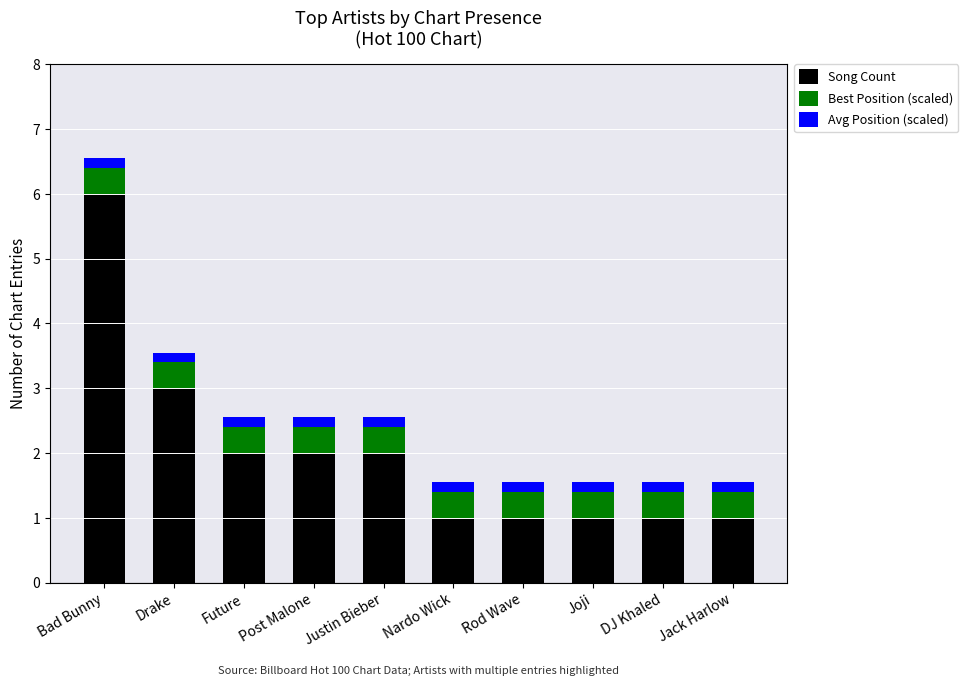

What is the sum of all Song Count values?

20.0